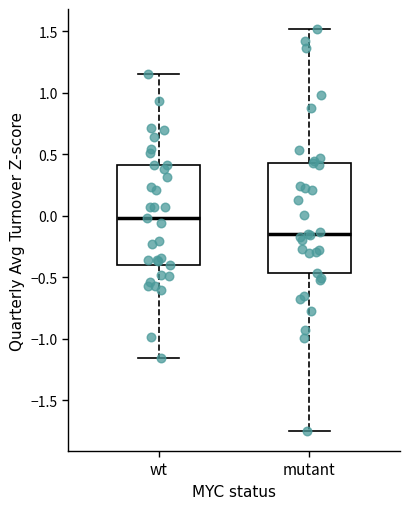

Which box is the tallest, from its lower edge to its upper edge?

mutant